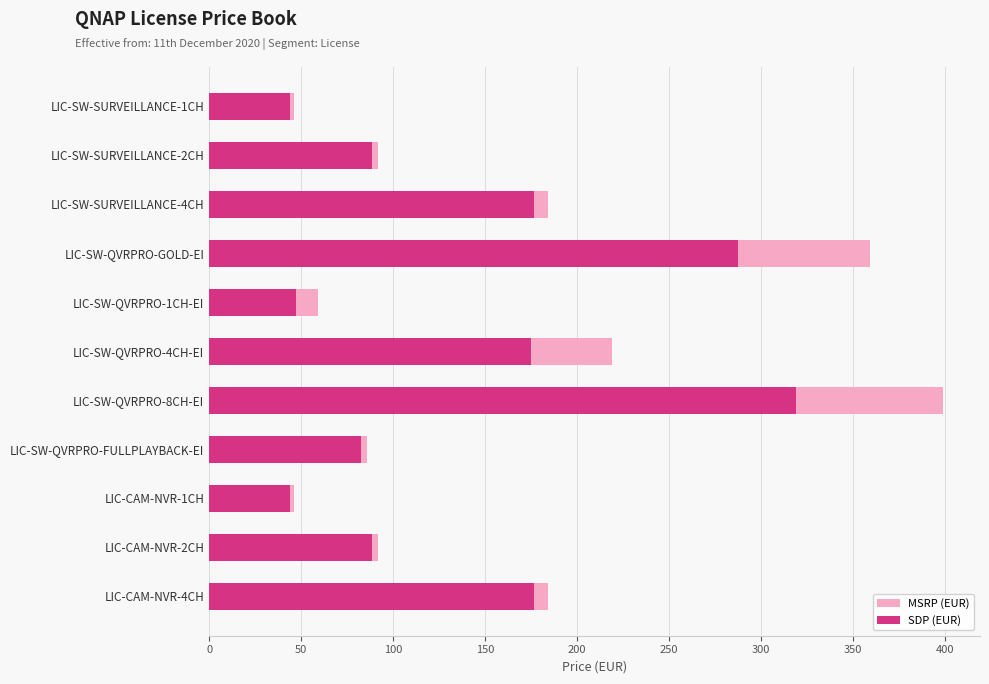

What is the difference between the maximum and minimum values in the SDP (EUR) series?

275.0